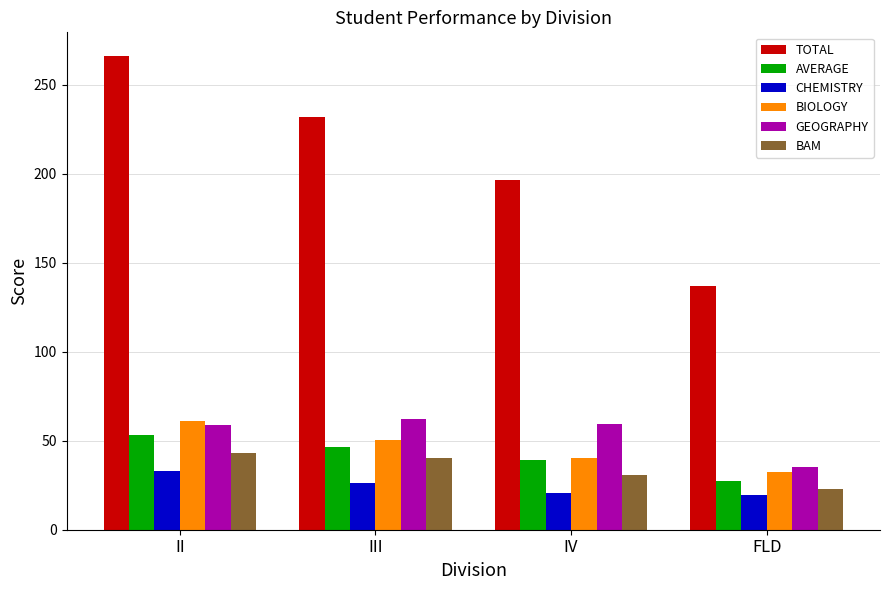

What is the label of the 1st bar from the right?

FLD